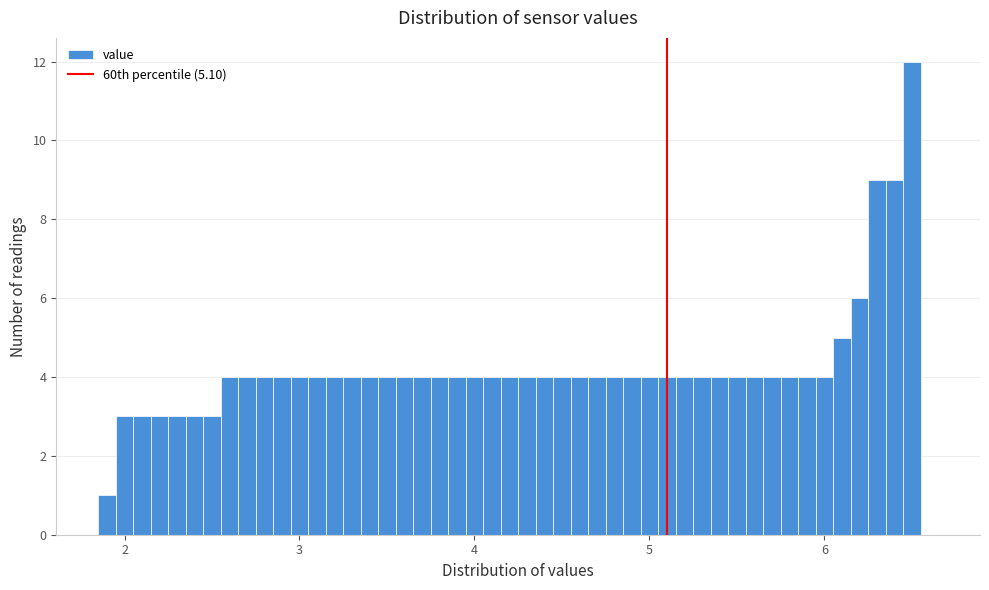

Around what value on the x-axis is the tallest bar? Give the approximate position of its centre, as read against the axis.

6.5